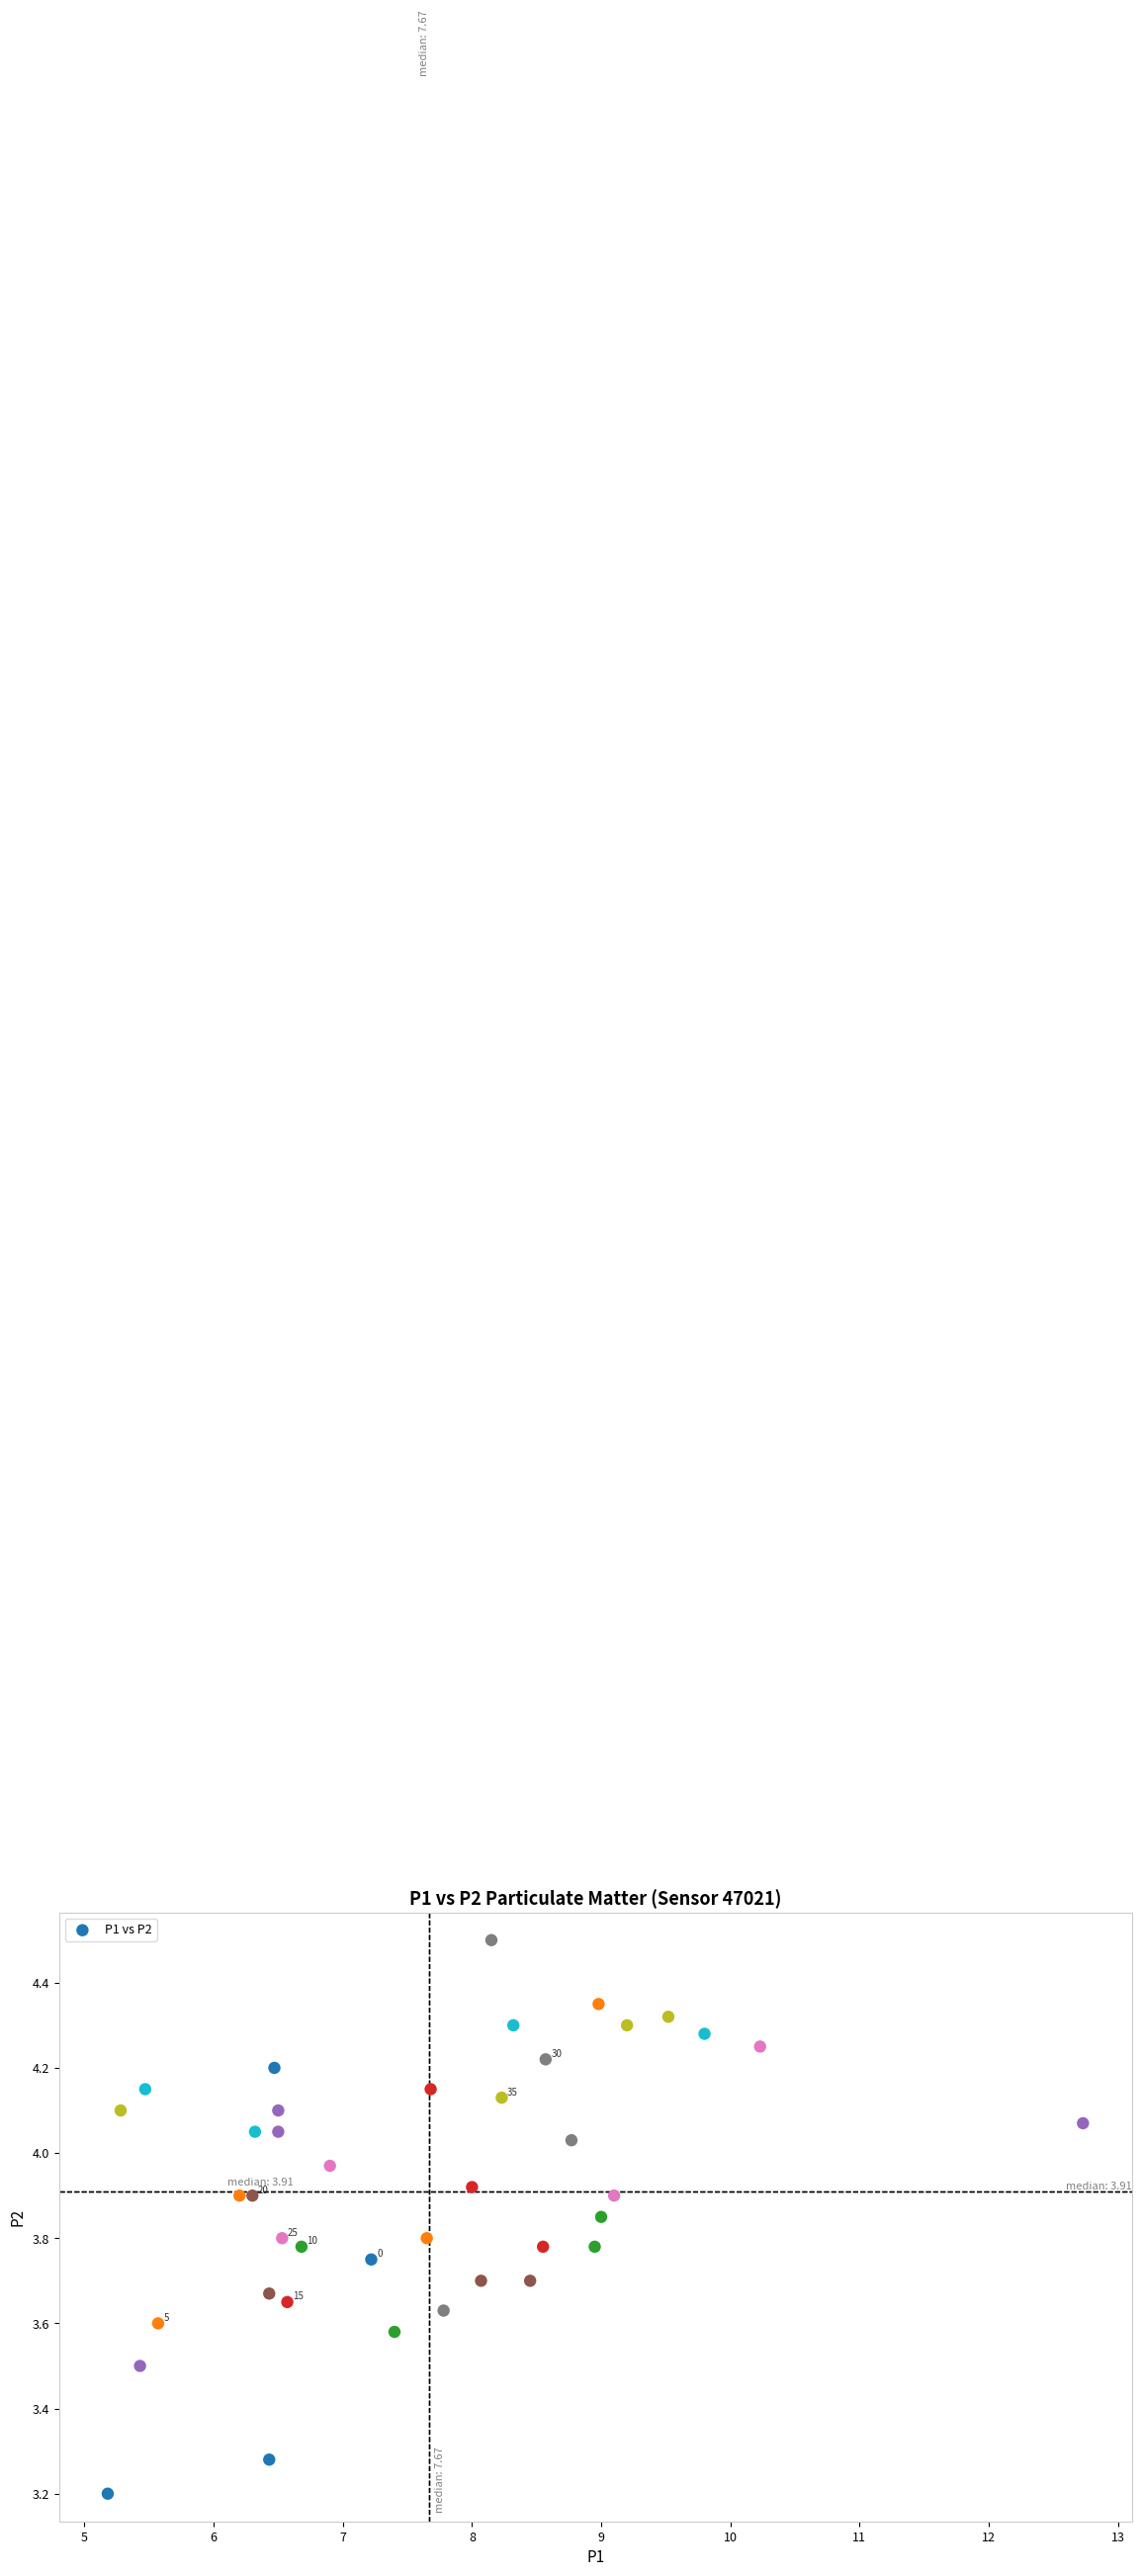

What is the range of X values (max minus min)?

7.6